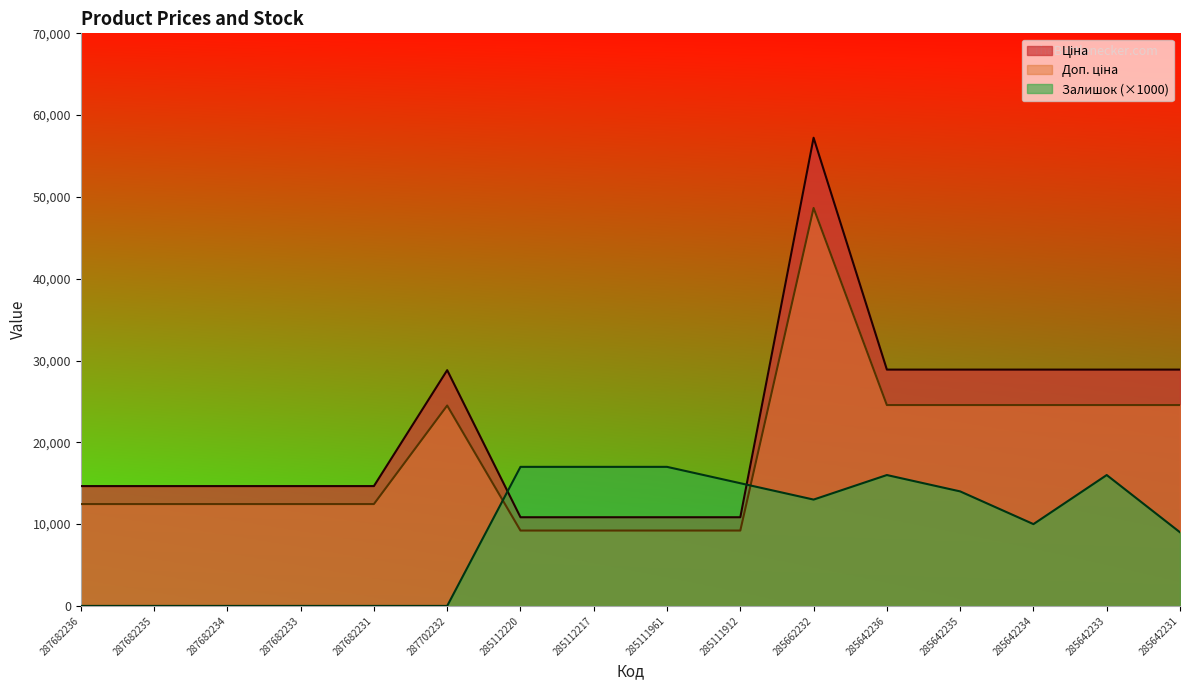

Count the number of categories in the chart.

16